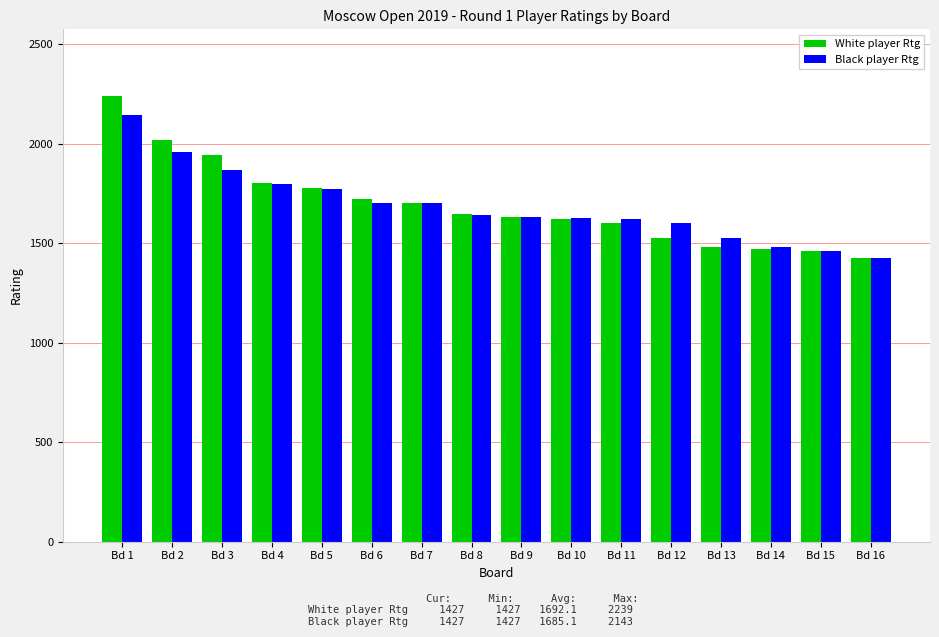

What is the sum of the White player Rtg values at Bd 14 and Bd 11?

3074